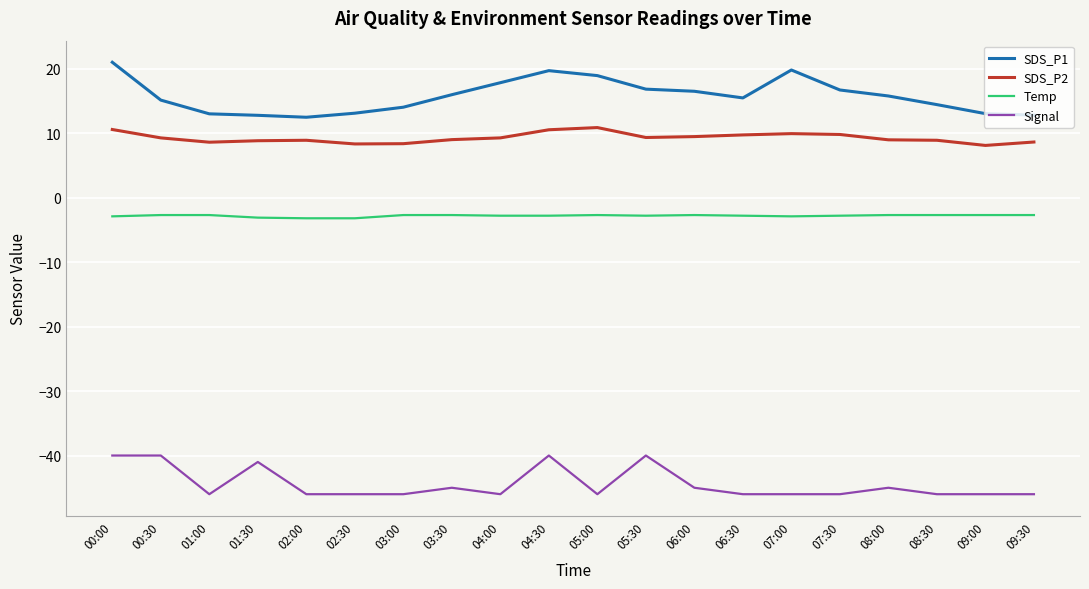

How many series are shown in this chart?

4